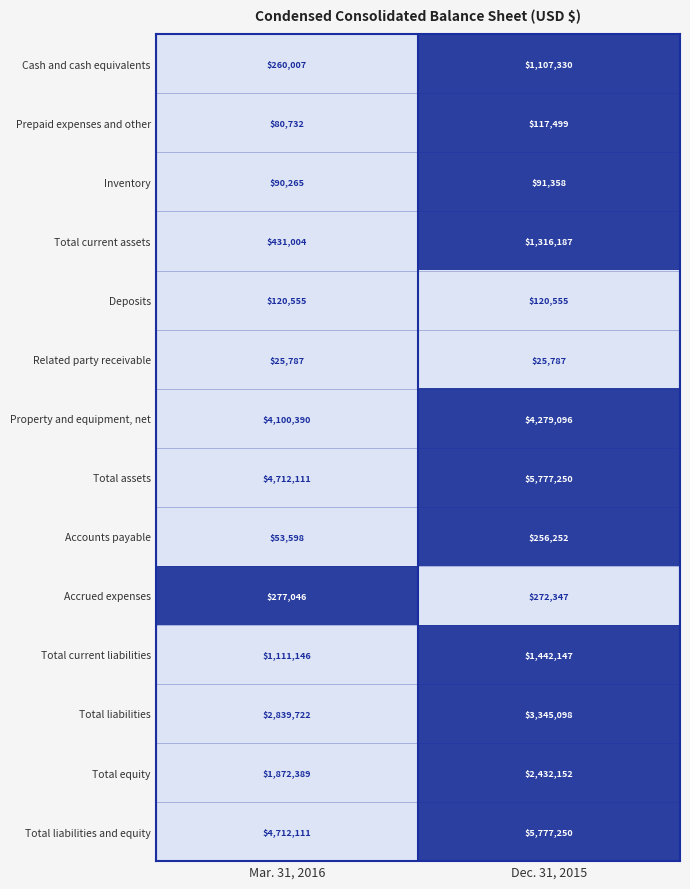

What is the sum of the Total liabilities values at Dec. 31, 2015 and Mar. 31, 2016?

6184820